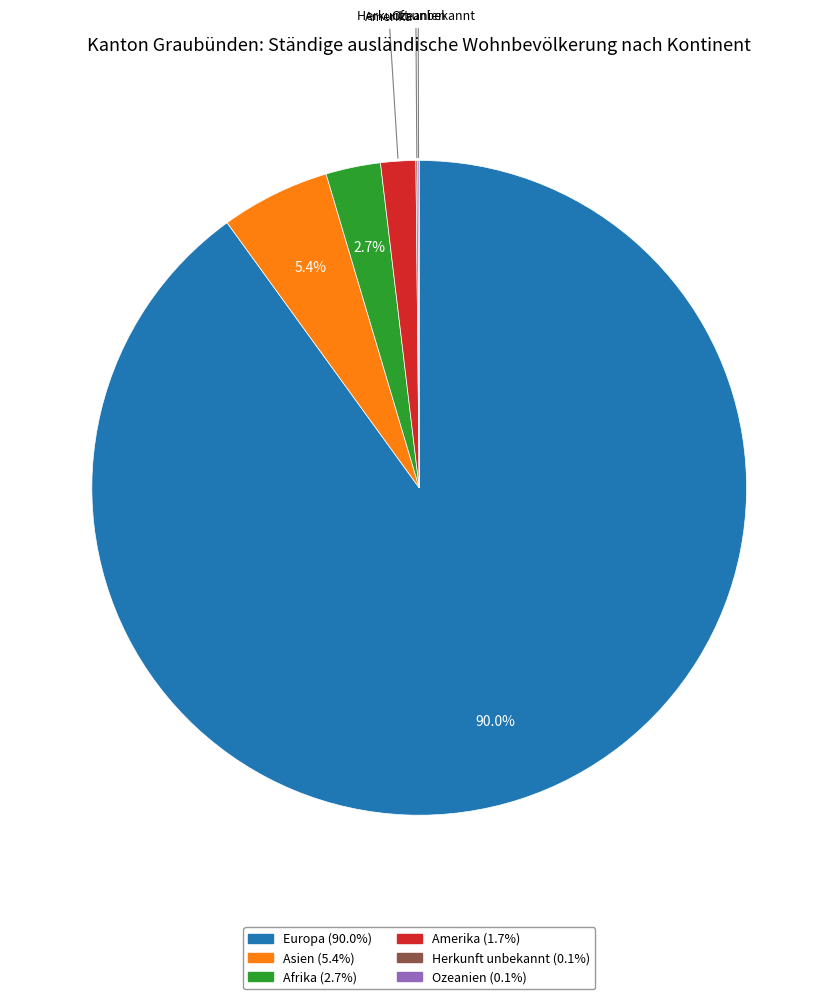

Is there any slice that represents more than half of the pie?

Yes